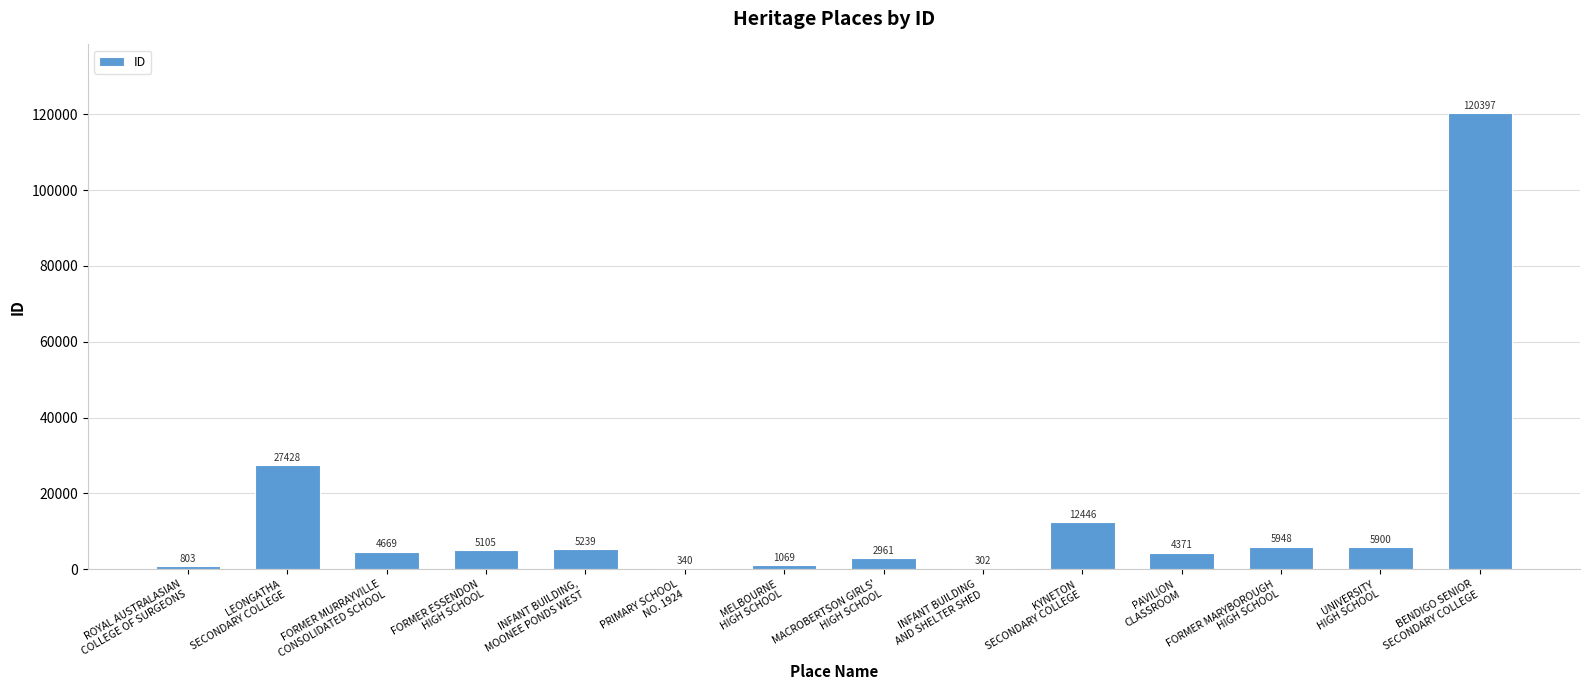

At which label does the data first exceed 5105?

LEONGATHA
SECONDARY COLLEGE